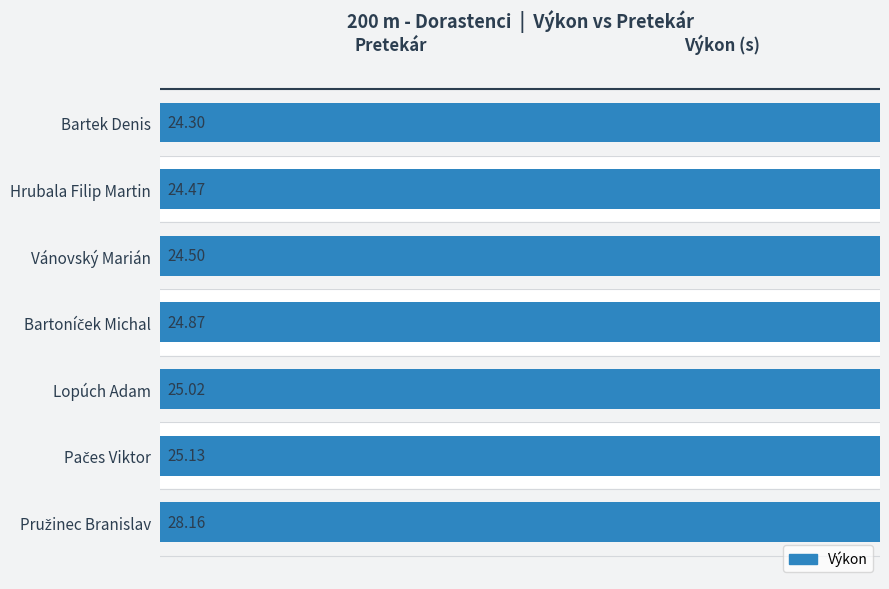

Is it true that the value at Pačes Viktor is 35.5?

False